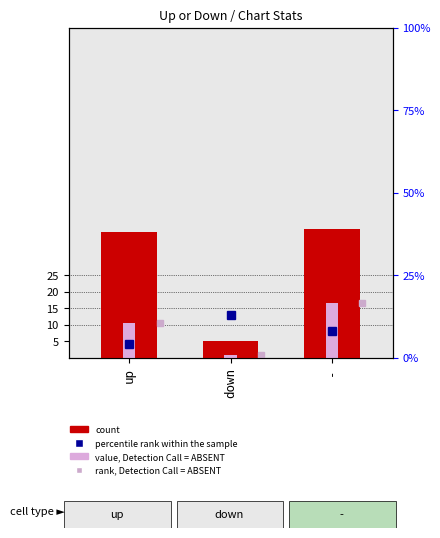

What is the total value across all series at up?

48.6